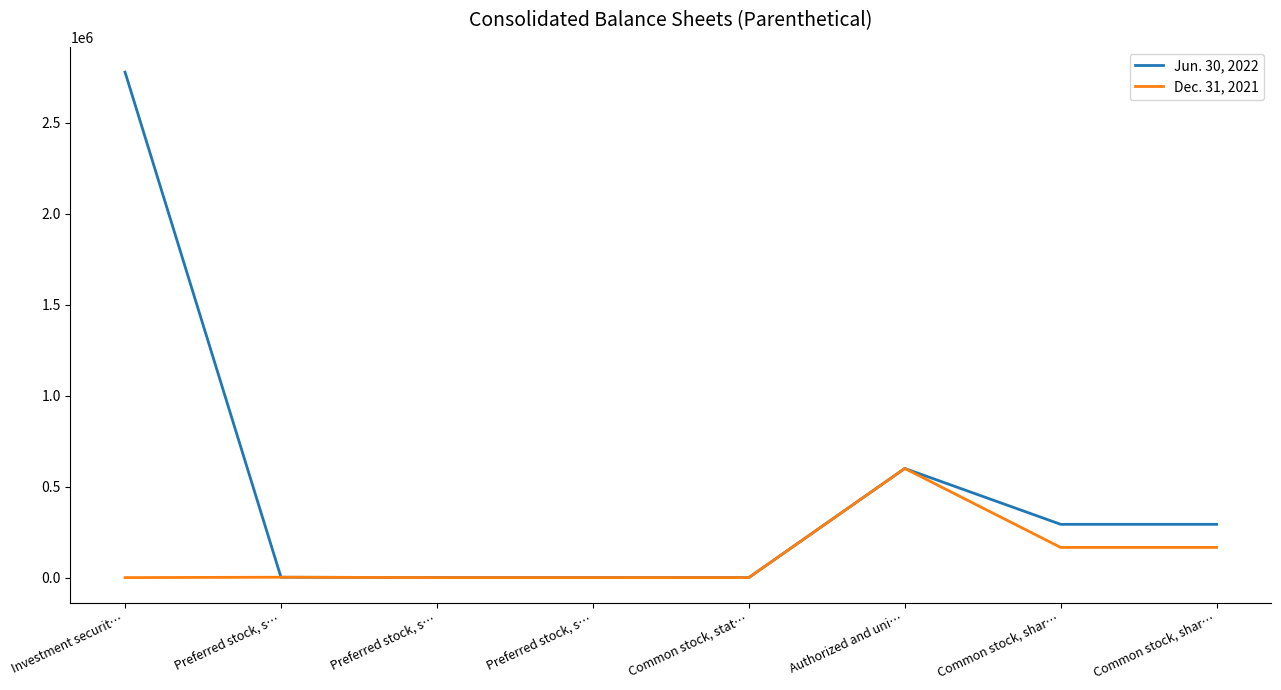

What is the average value of the Dec. 31, 2021 series?

116710